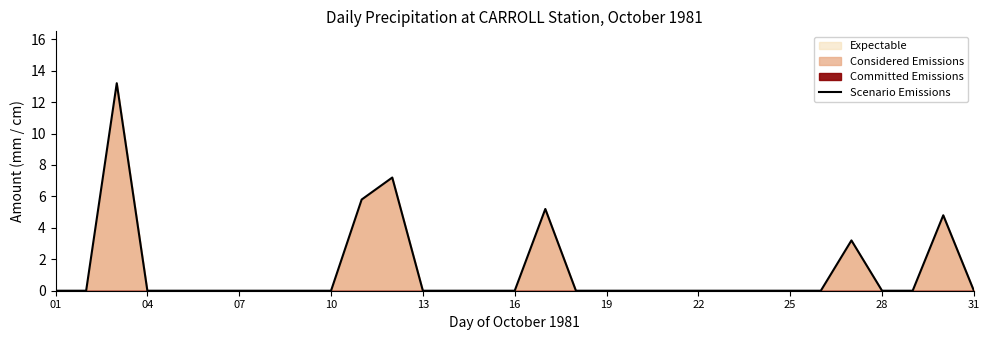

What is the difference between the second highest and second lowest values?

7.2